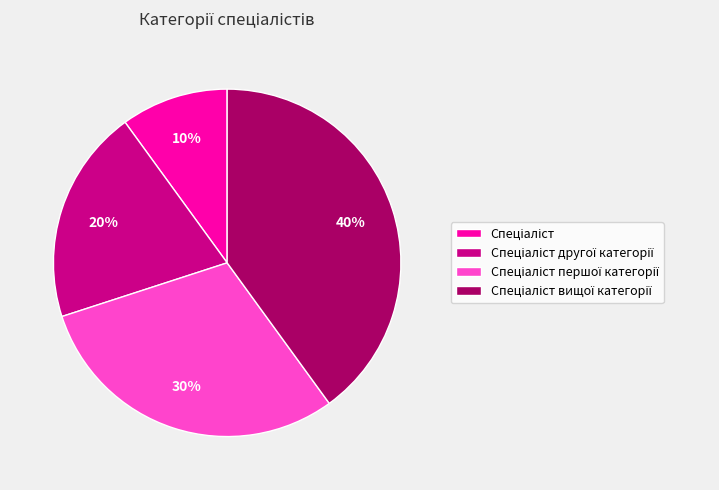

To the nearest percent, what is the difference between the largest and smallest slice percentages?

30%